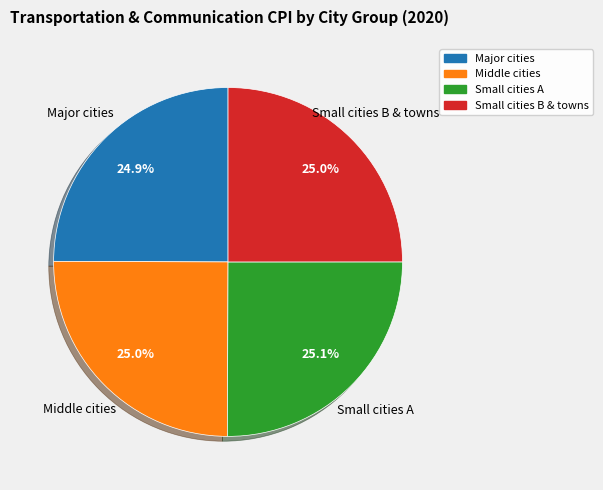

To the nearest percent, what portion does Small cities B & towns represent?

25%